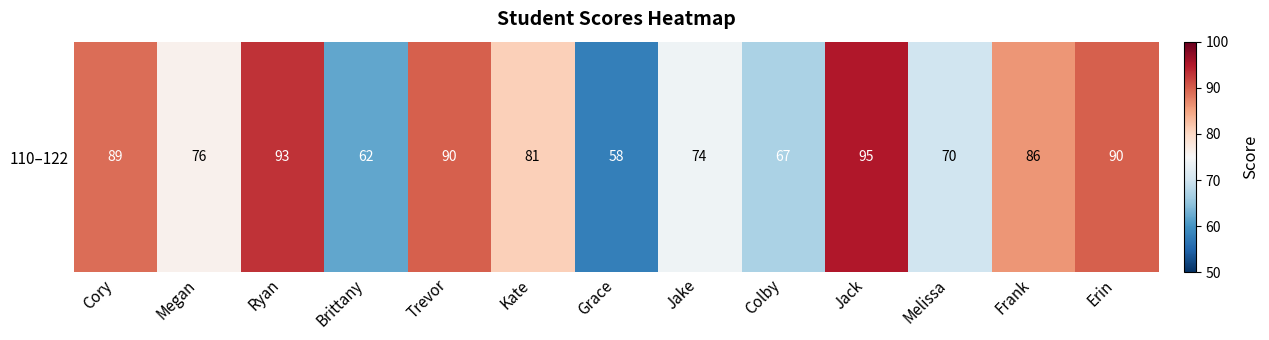

List the labels in order of value, largest first.

Jack, Ryan, Trevor, Erin, Cory, Frank, Kate, Megan, Jake, Melissa, Colby, Brittany, Grace